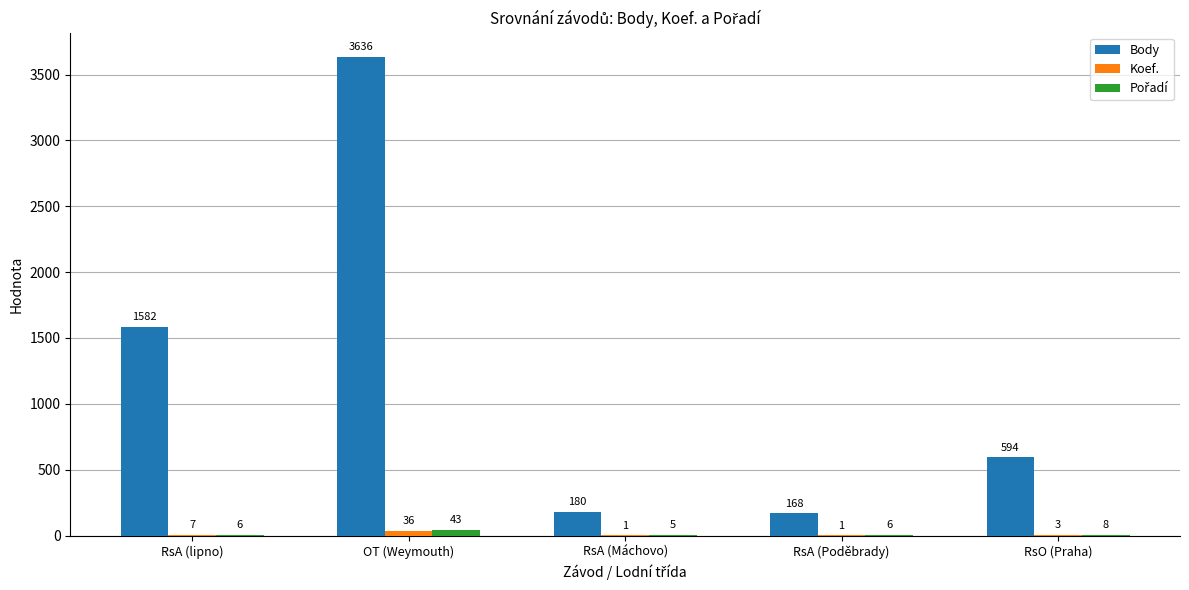

What is the total value across all series at RsO (Praha)?

605